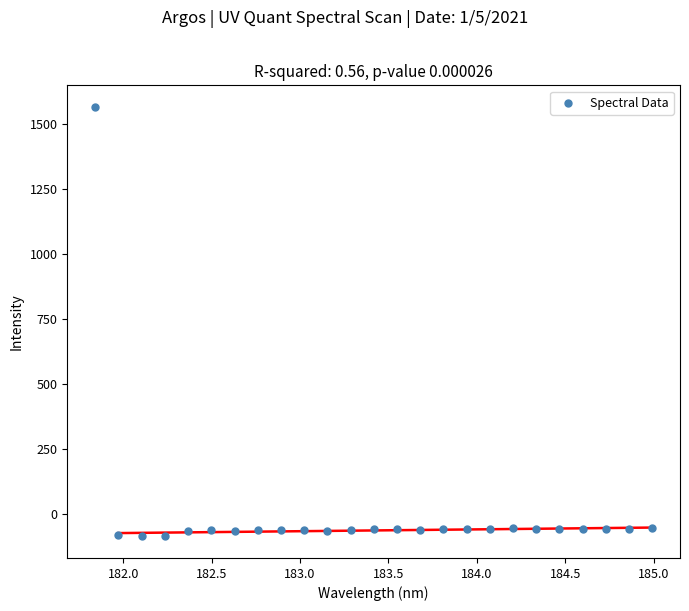

What is the range of X values (max minus min)?

3.1